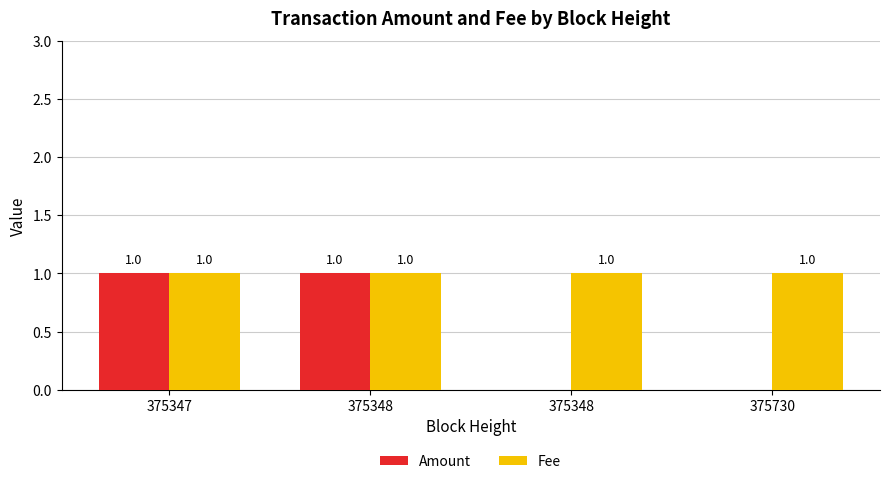

Which series has the largest total across all categories?

Fee